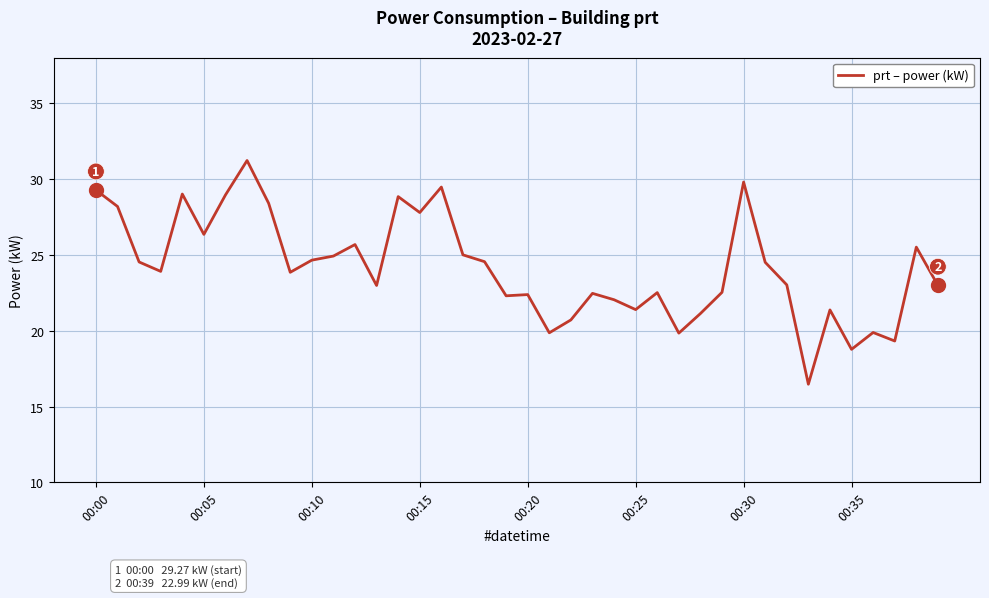

What is the greatest value displayed?

31.2